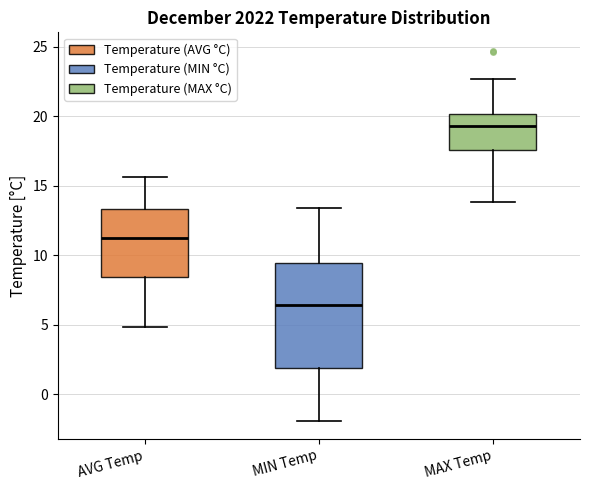

Where is the upper edge of the box for MAX Temp on the y-axis? The values are not printed on the chart, so give them approximately, as read against the axis.

20.0